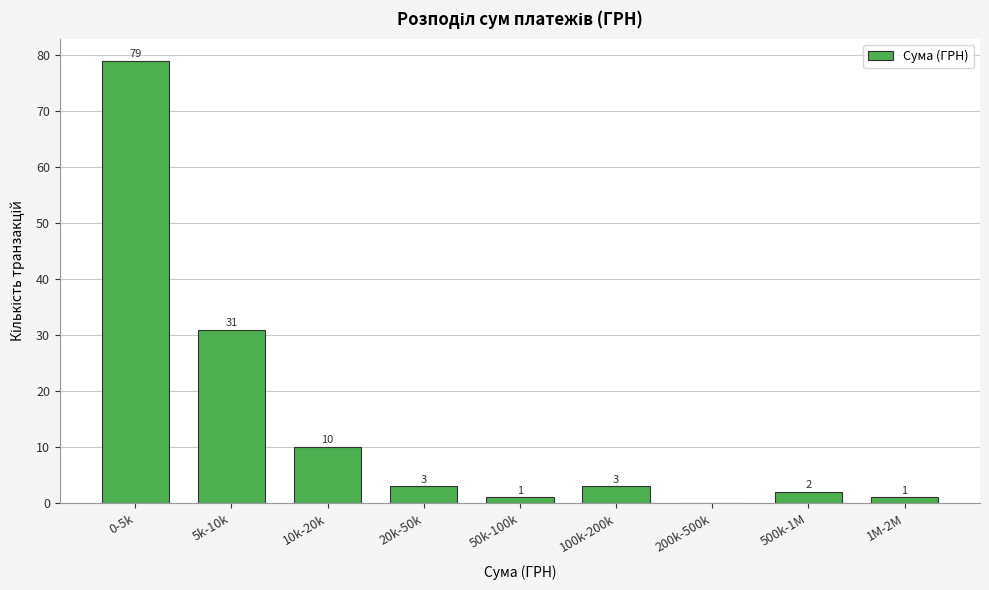

Reading left to right, transcribe all the data shown in this chart.

0-5k=79	5k-10k=31	10k-20k=10	20k-50k=3	50k-100k=1	100k-200k=3	200k-500k=0	500k-1M=2	1M-2M=1